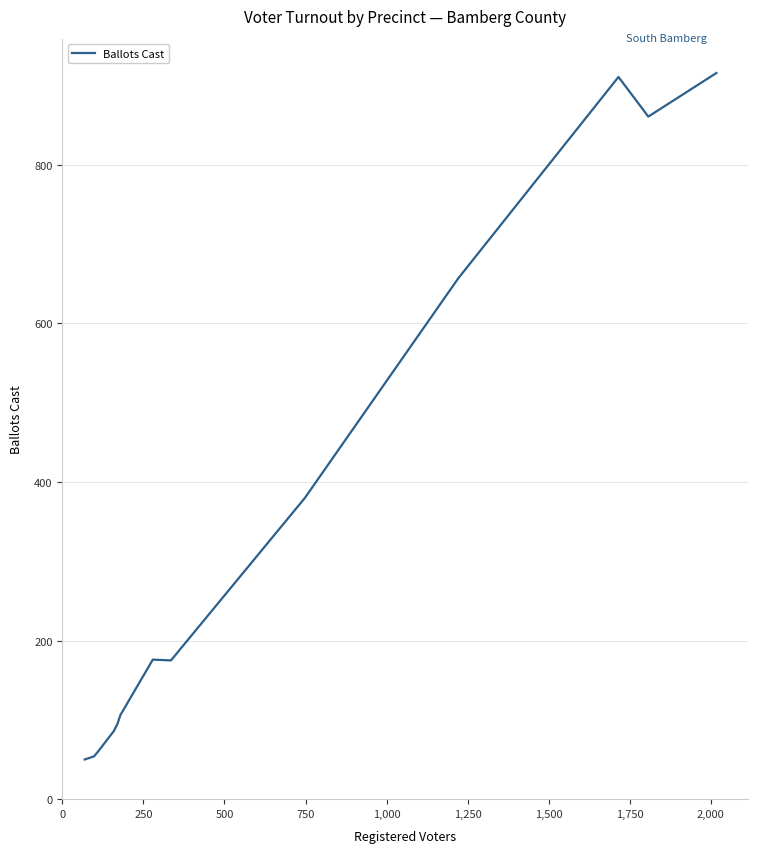

What is the maximum value shown in the chart?

916